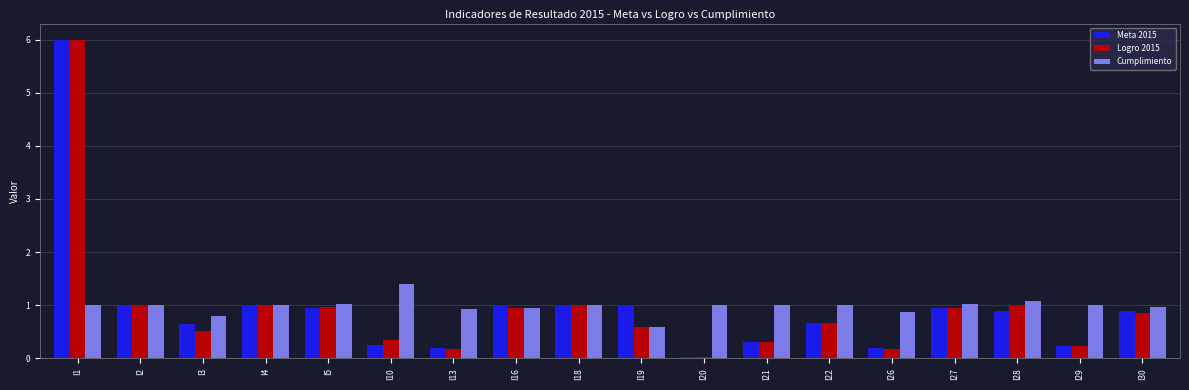

What is the difference between the second highest and minimum values in the Cumplimiento series?

0.5